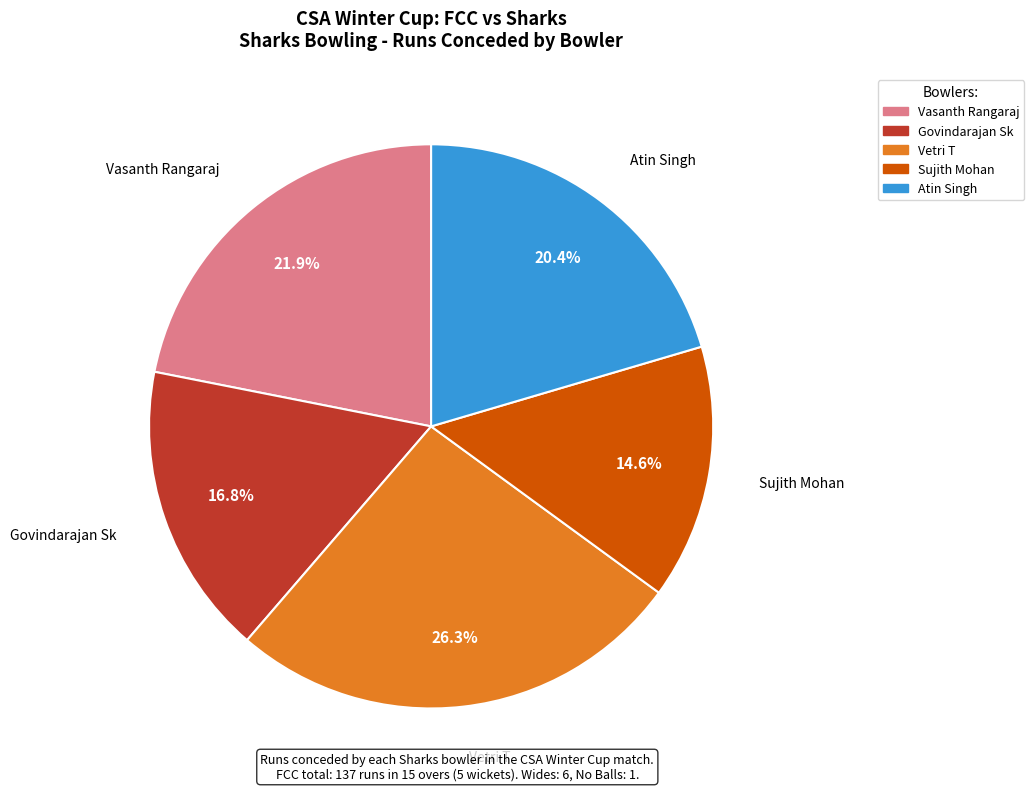

What percentage do Vetri T and Vasanth Rangaraj together represent?

48.2%